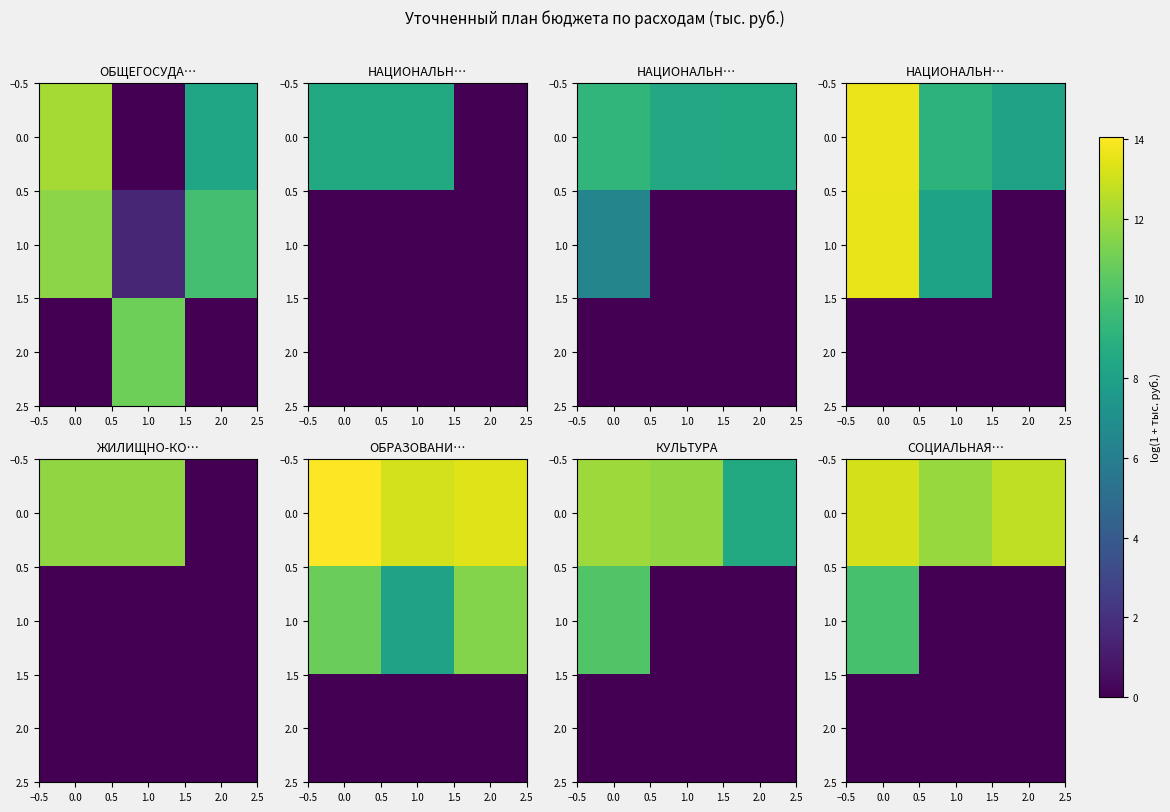

The 2.0 series shows 0.0 at 2.0. True or false?

True